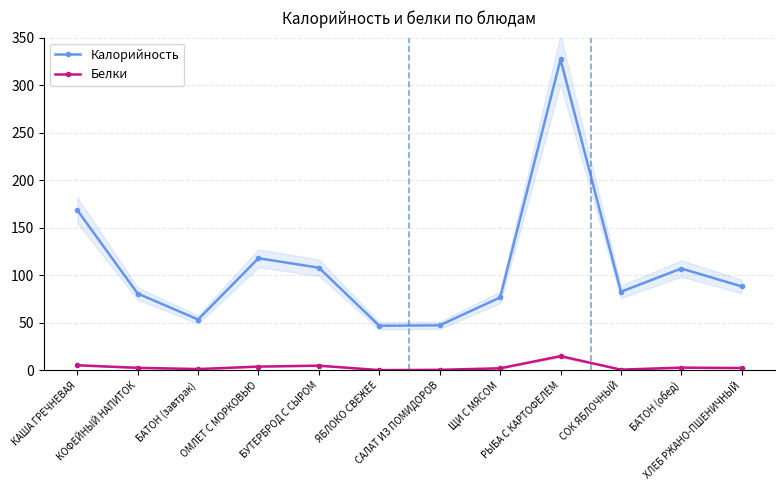

Where is the first local minimum for Белки?

БАТОН (завтрак)